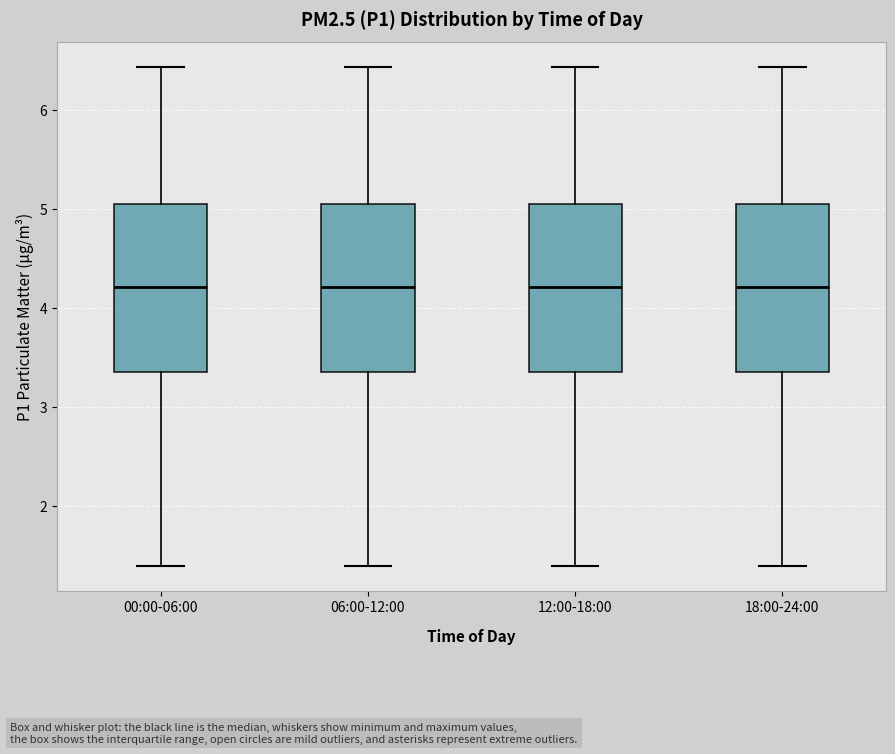

Reading left to right, transcribe this box plot: for each box, give where its median line is, the range the box spans, and where its two whiskers end, as read against the y-axis. The values are not printed on the chart, so give them approximately, as read against the axis.

00:00-06:00: median 4.2, box 3.4 to 5.1, whiskers 1.4 to 6.4
06:00-12:00: median 4.2, box 3.4 to 5.1, whiskers 1.4 to 6.4
12:00-18:00: median 4.2, box 3.4 to 5.1, whiskers 1.4 to 6.4
18:00-24:00: median 4.2, box 3.4 to 5.1, whiskers 1.4 to 6.4